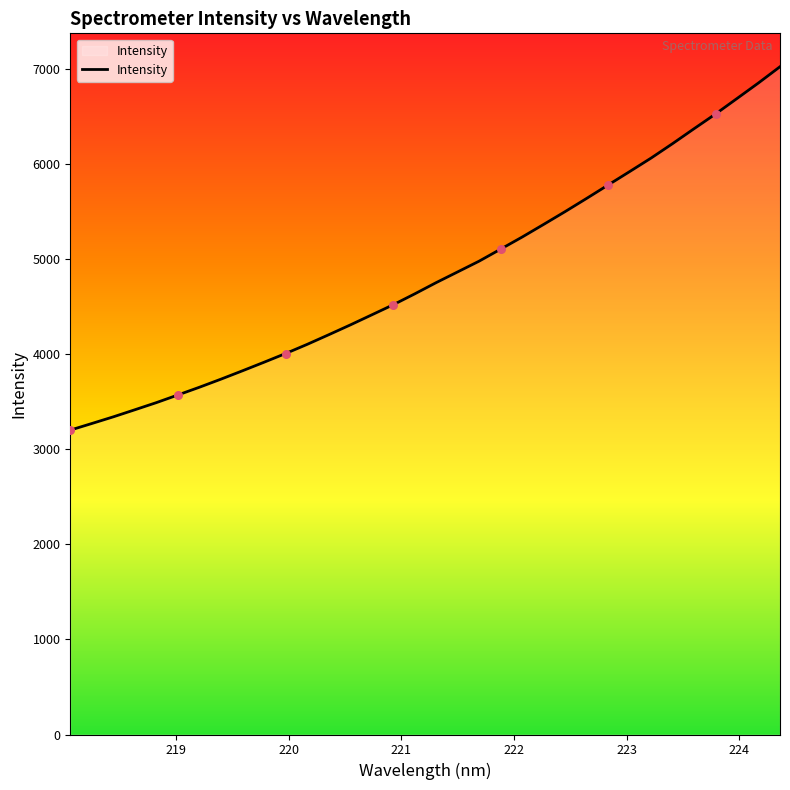

What is the difference between the maximum and minimum values?

3819.6